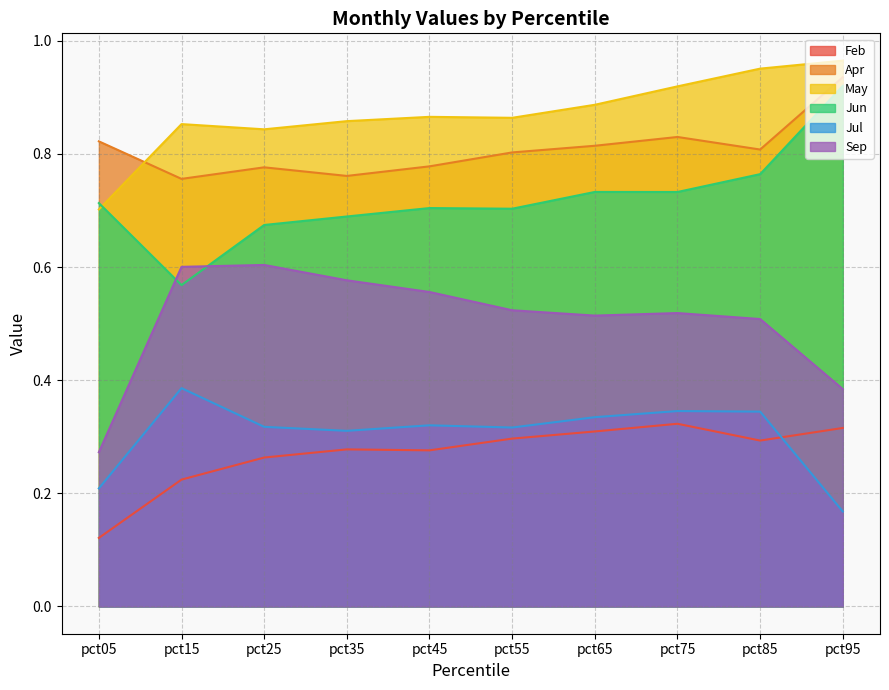

What value does the Sep series have at pct55?

0.5